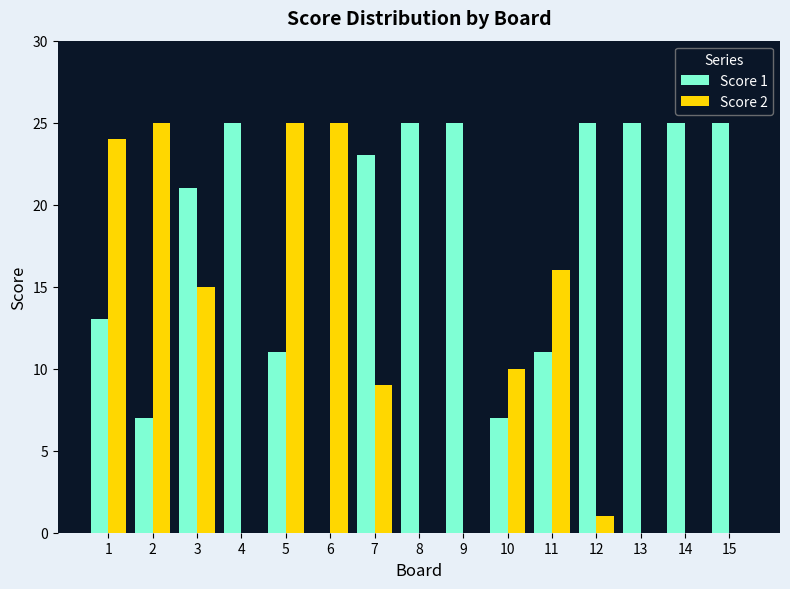

What is the maximum value for Score 2?

25